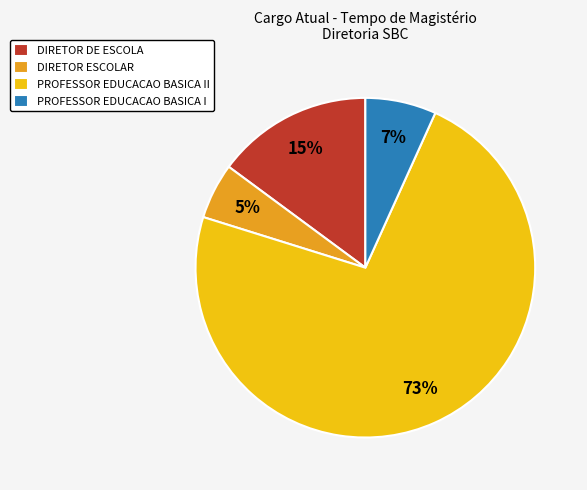

To the nearest percent, what portion does DIRETOR DE ESCOLA represent?

15%